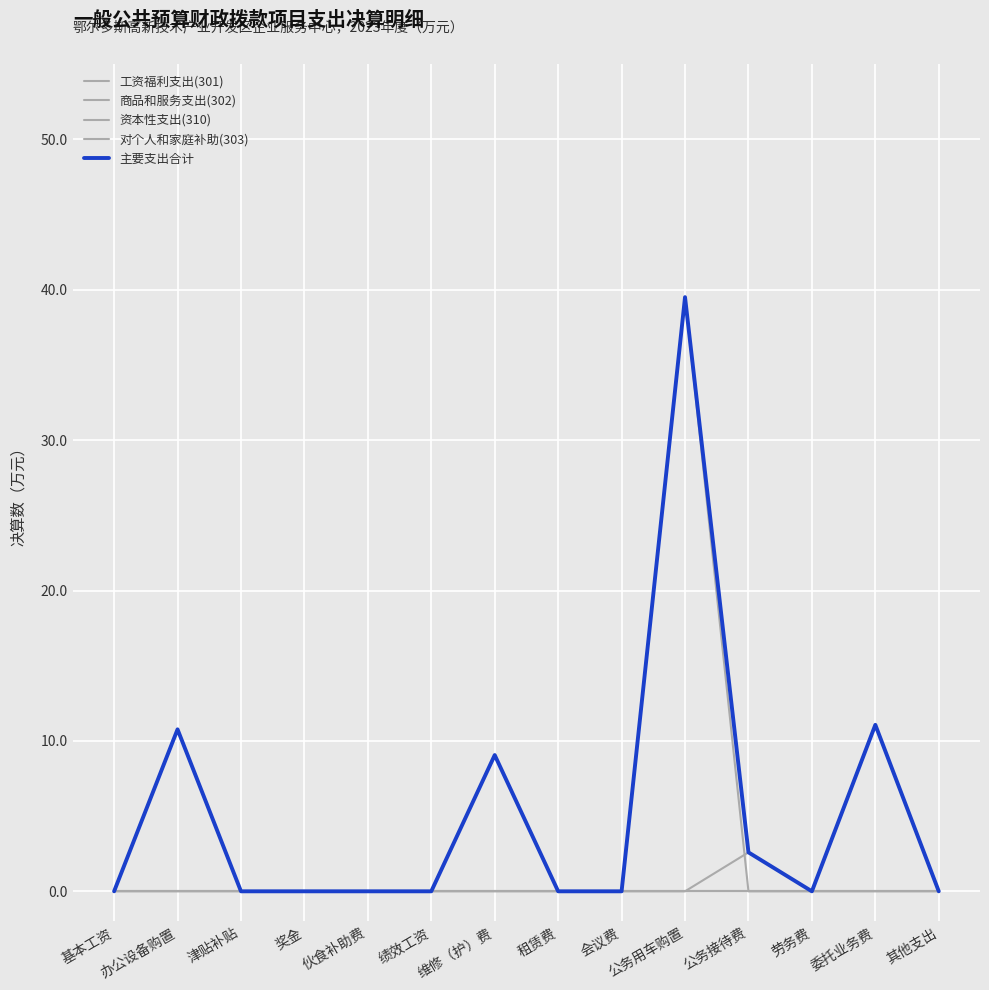

How many lines are shown in the chart?

5